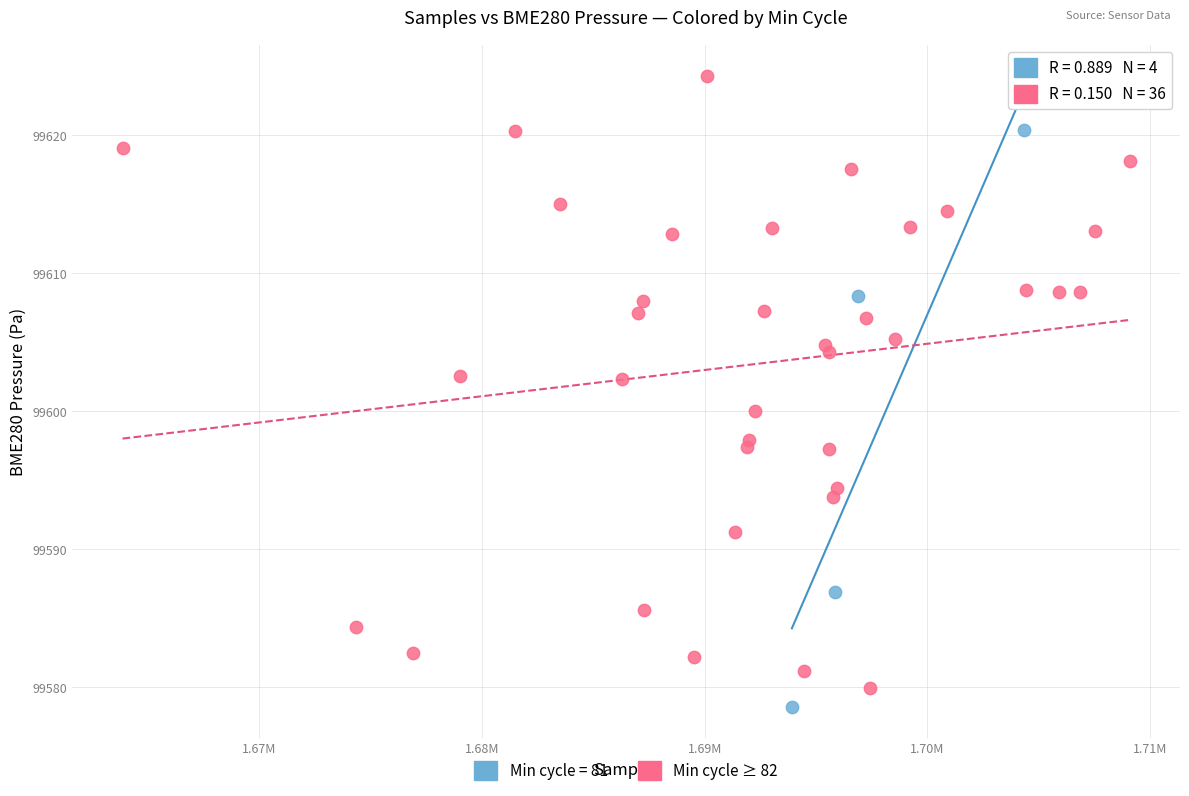

Which series reaches the maximum Y coordinate?

Min cycle ≥ 82